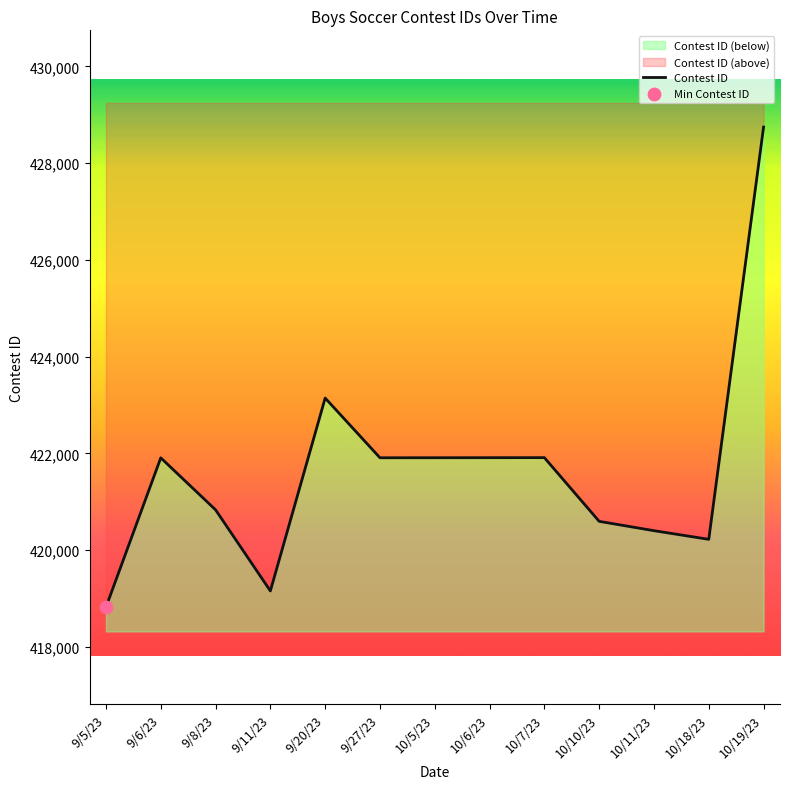

What is the ratio of the value at 9/8/23 to the value at 10/10/23?

1.0